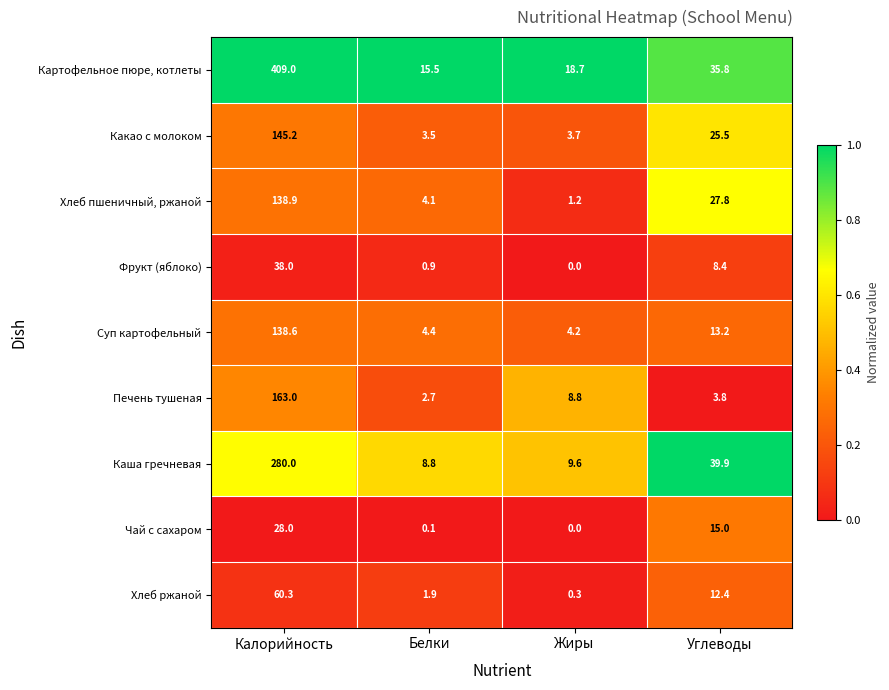

The Каша гречневая series shows 3.7 at Белки. True or false?

False